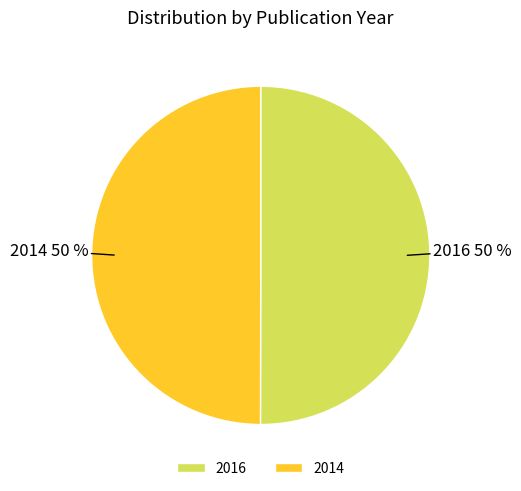

To the nearest percent, what is the combined percentage of 2016 and 2014?

100%